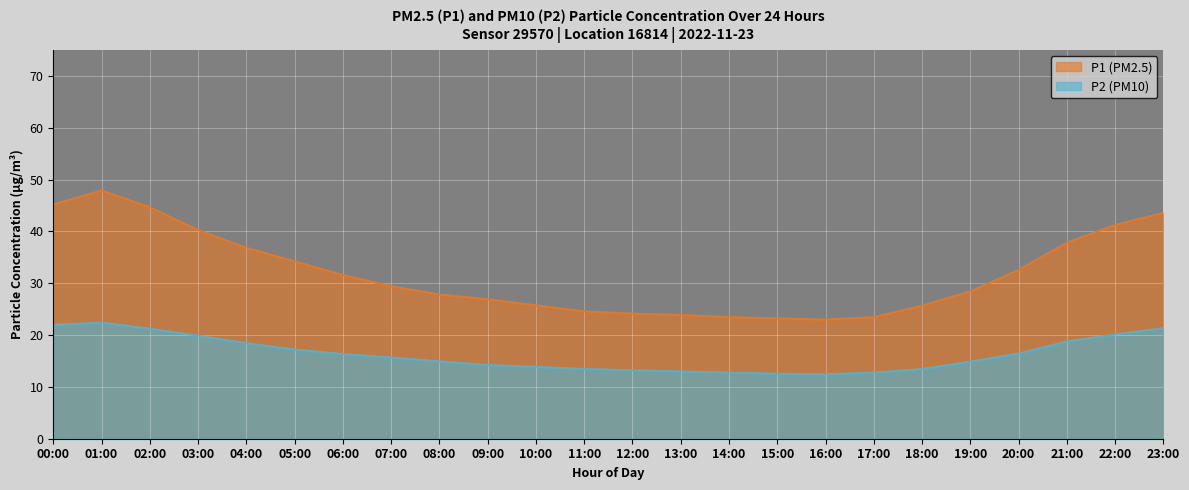

What is the average value of the P1 series?

31.9